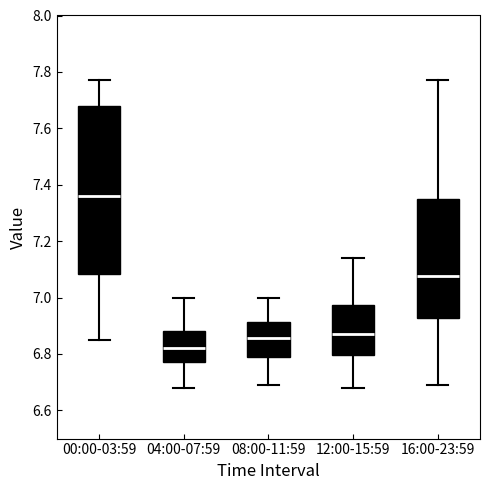

Reading left to right, transcribe this box plot: for each box, give where its median line is, the range the box spans, and where its two whiskers end, as read against the y-axis. The values are not printed on the chart, so give them approximately, as read against the axis.

00:00-03:59: median 7.36, box 7.08 to 7.68, whiskers 6.86 to 7.78
04:00-07:59: median 6.82, box 6.78 to 6.88, whiskers 6.68 to 7.00
08:00-11:59: median 6.86, box 6.80 to 6.92, whiskers 6.70 to 7.00
12:00-15:59: median 6.88, box 6.80 to 6.98, whiskers 6.68 to 7.14
16:00-23:59: median 7.08, box 6.92 to 7.36, whiskers 6.70 to 7.78